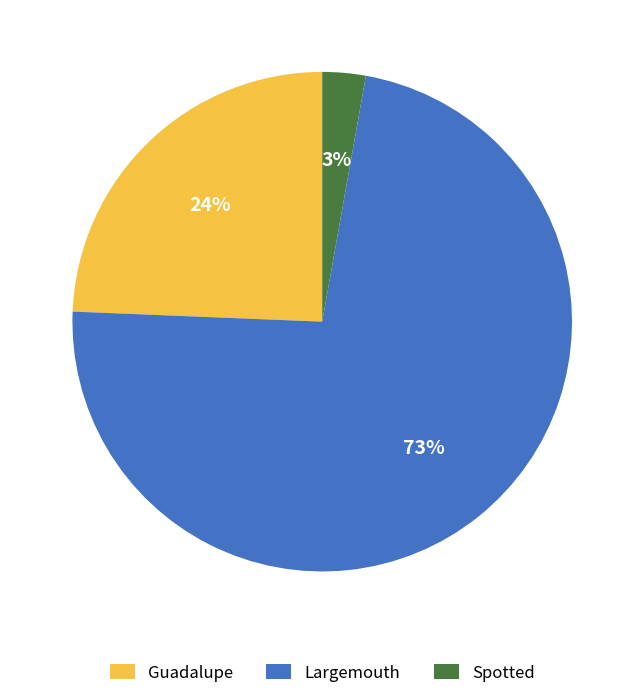

Is there a majority slice in this chart?

Yes